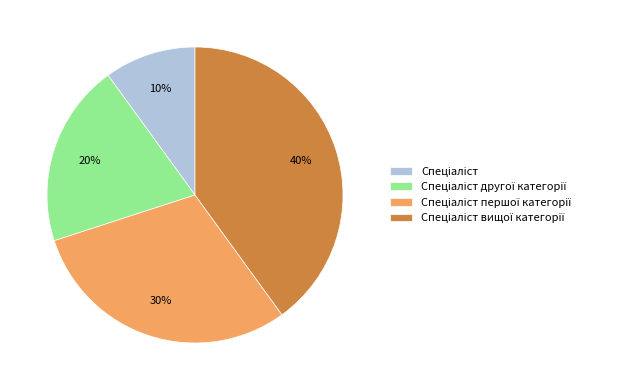

To the nearest percent, what is the average slice percentage?

25%